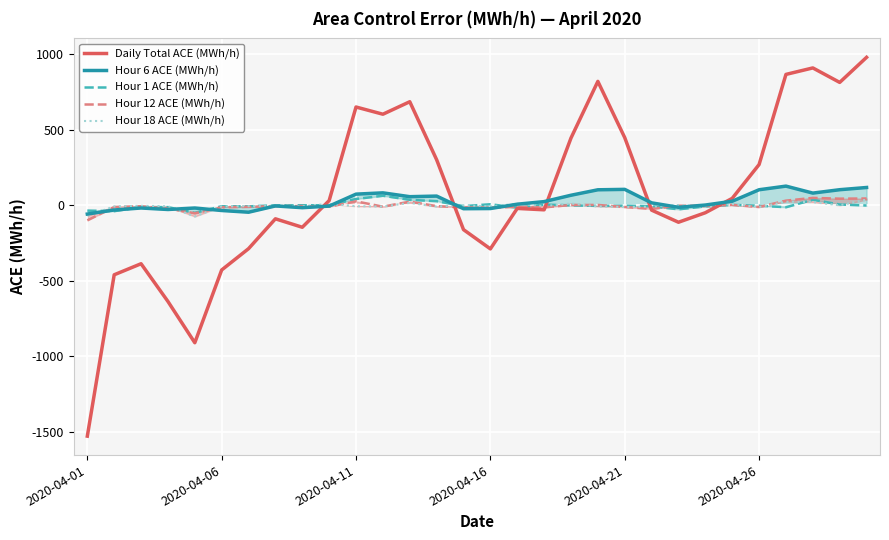

Which series has the largest range (max minus min)?

Daily Total ACE (MWh/h)